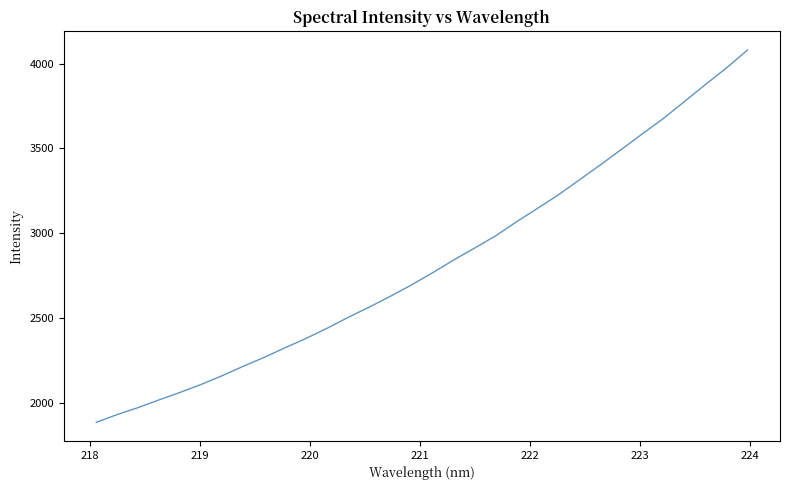

Reading left to right, extract all data points from this chart.

1884.3	1930.0	1971.7	2017.2	2061.2	2108.1	2159.7	2215.2	2267.8	2325.0	2380.1	2440.0	2504.1	2564.5	2628.0	2694.7	2766.2	2840.9	2911.6	2983.4	3066.7	3146.0	3226.3	3314.4	3403.0	3494.3	3585.9	3676.4	3776.2	3876.1	3974.0	4079.3